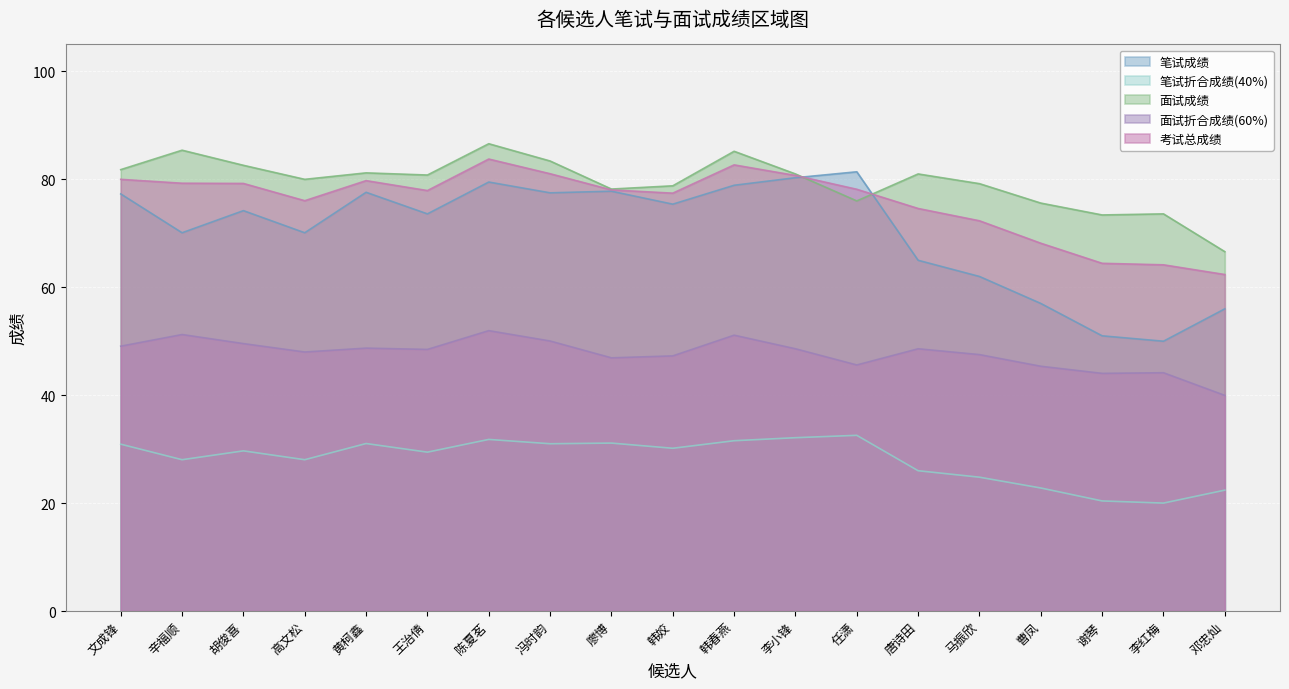

Where is 考试总成绩 nearest to the value 73?

马振欣